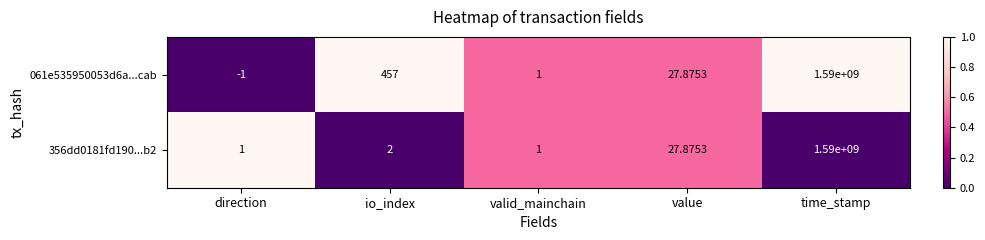

At which label is 356dd0181fd190...b2 closest to 795000000?

value